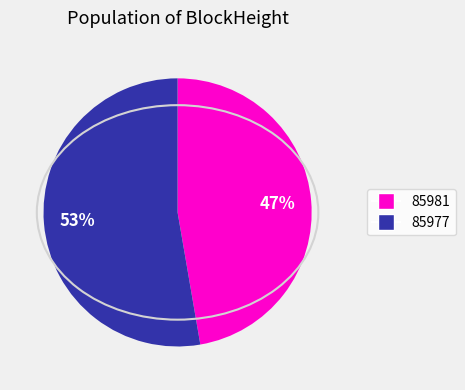

To the nearest percent, what is the average slice percentage?

50%